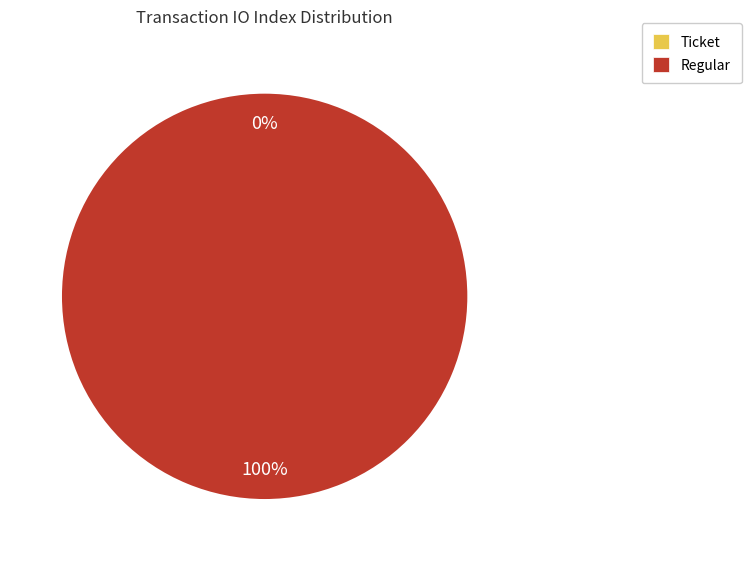

To the nearest percent, what percentage of the pie is Regular?

100%